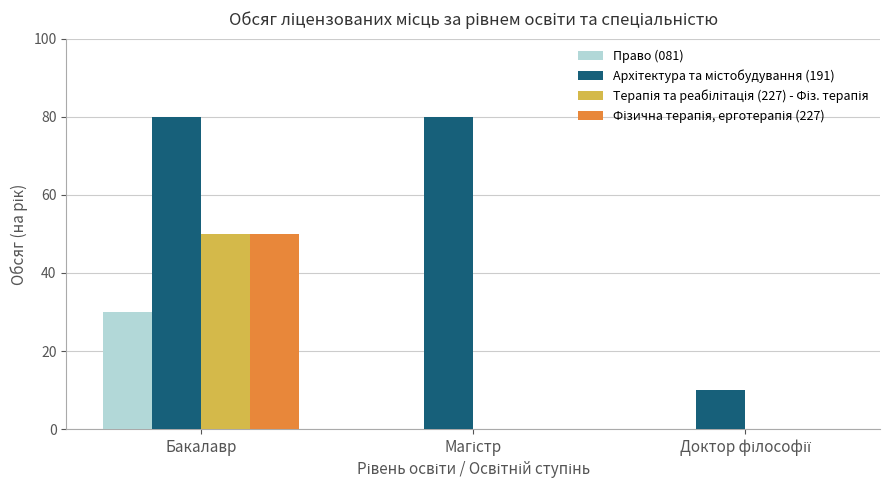

What is the maximum value for Право (081)?

30